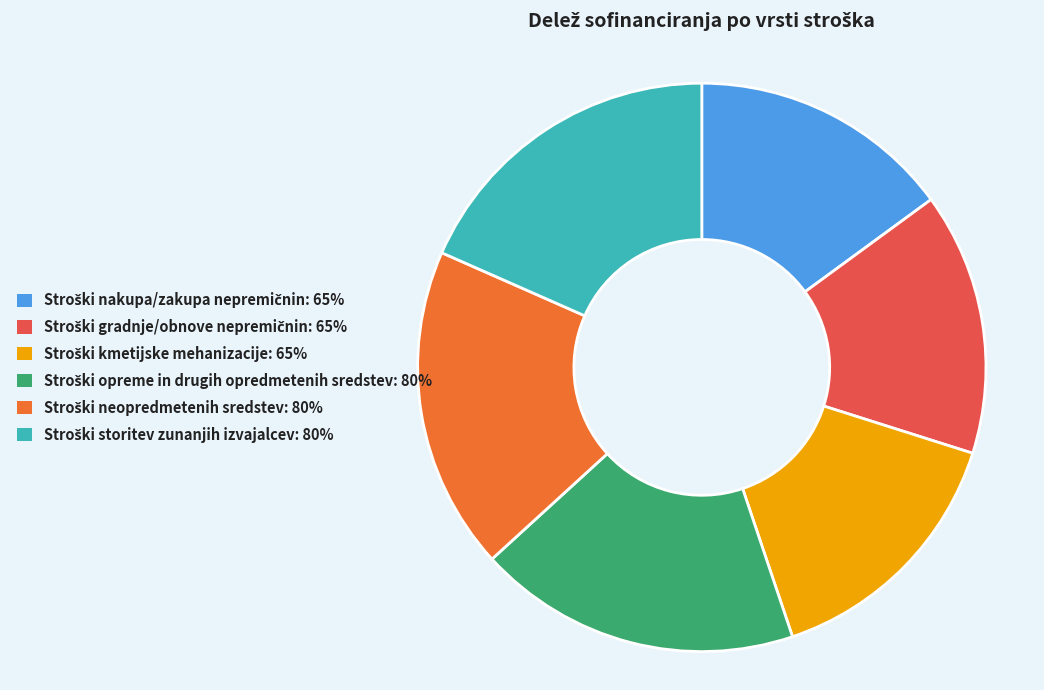

Does any single category account for the majority?

No